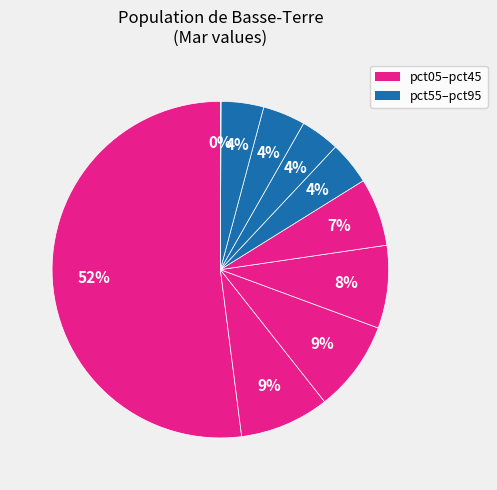

Is there any slice that represents more than half of the pie?

Yes